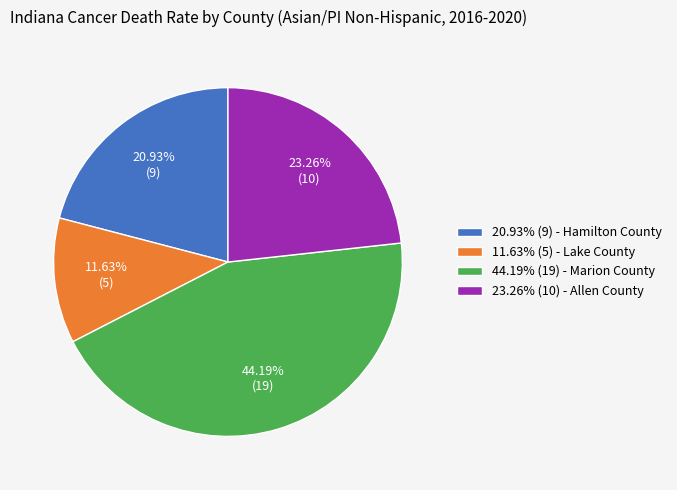

Which category has the smallest portion of the pie?

11.63% (5) - Lake County